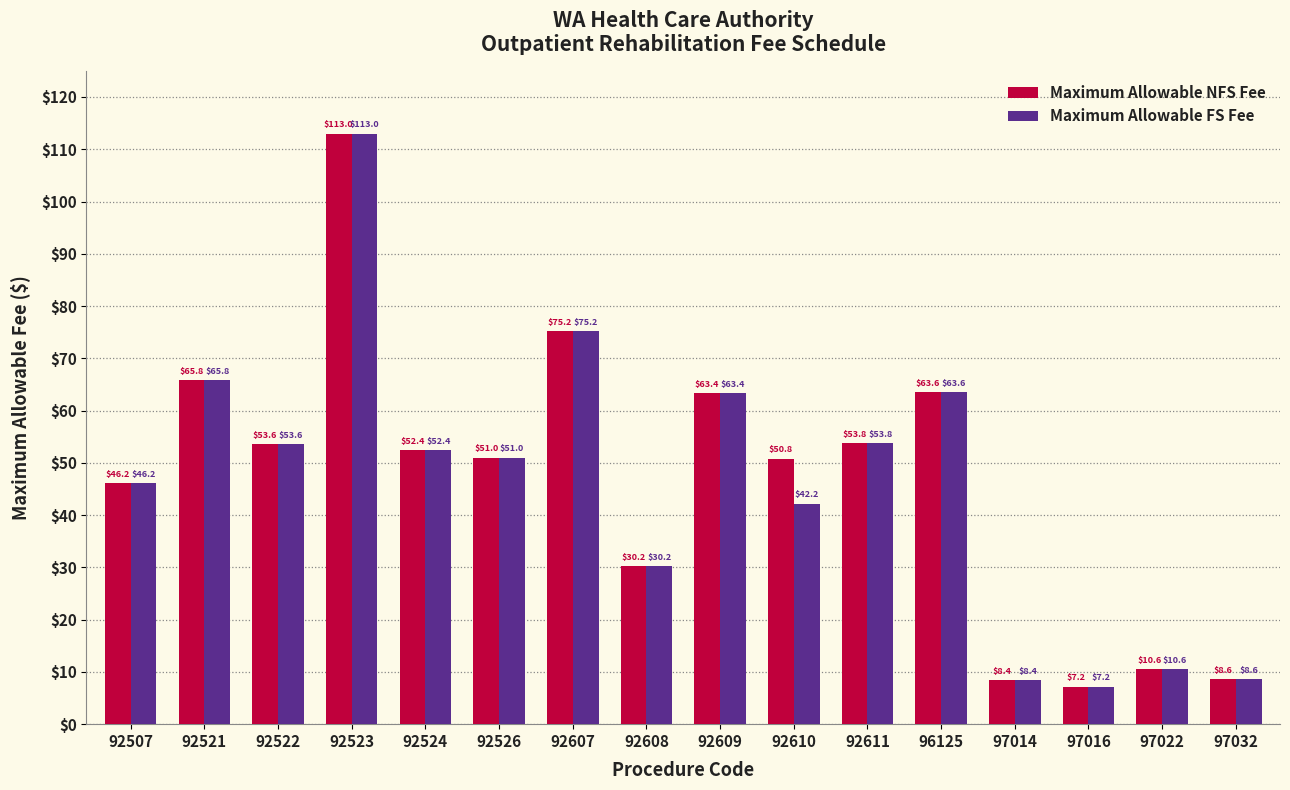

What is the approximate value of Maximum Allowable FS Fee at 92610?

42.2